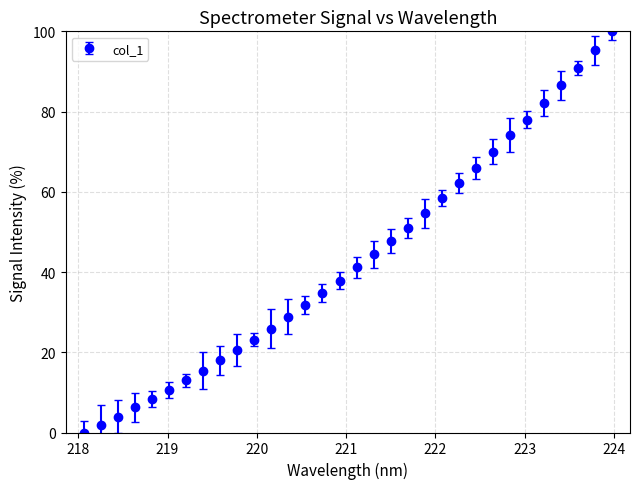

True or false: there are more than 2 points higher than both neighbors.

False